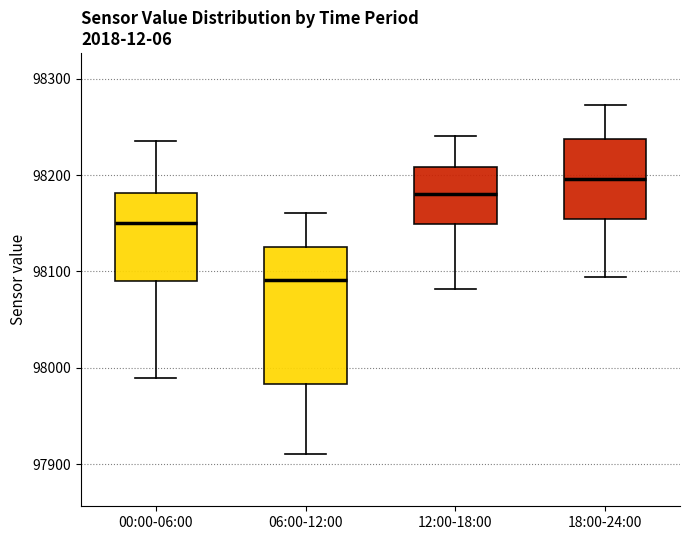

Reading left to right, read every box against the y-axis: the position of its median line, the range the box covers, and the ends of its whiskers. The values are not printed on the chart, so give them approximately, as read against the axis.

00:00-06:00: median 98150, box 98090 to 98180, whiskers 97990 to 98240
06:00-12:00: median 98090, box 97980 to 98130, whiskers 97910 to 98160
12:00-18:00: median 98180, box 98150 to 98210, whiskers 98080 to 98240
18:00-24:00: median 98200, box 98150 to 98240, whiskers 98090 to 98270